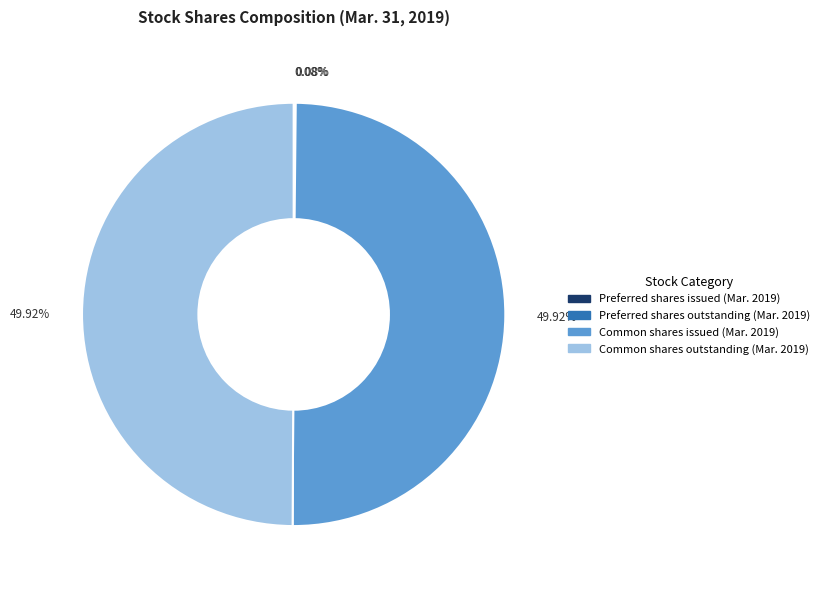

Is it true that Preferred shares outstanding (Mar. 2019) is 11% of the pie?

False